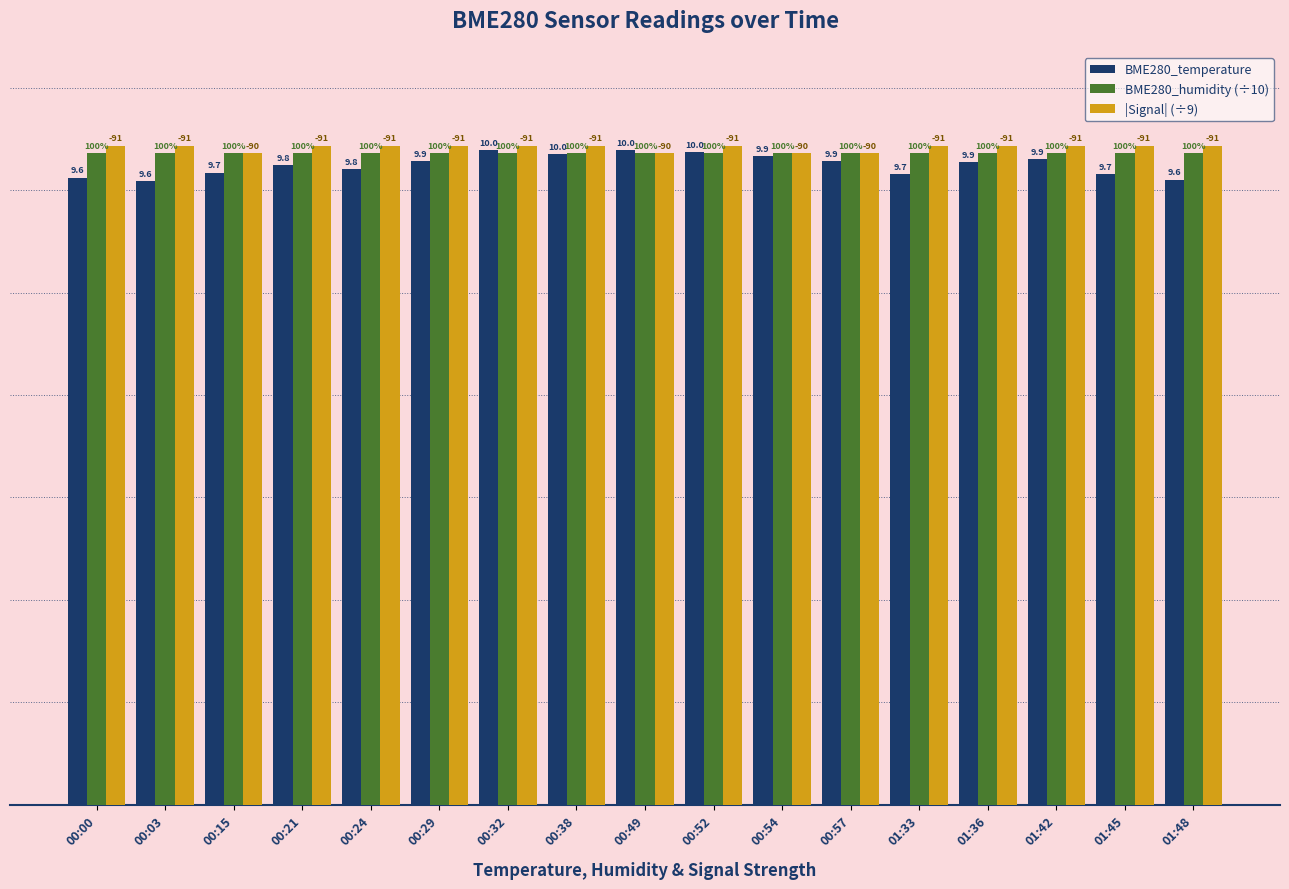

What are all the series names shown in the legend?

BME280_temperature, BME280_humidity (÷10), |Signal| (÷9)